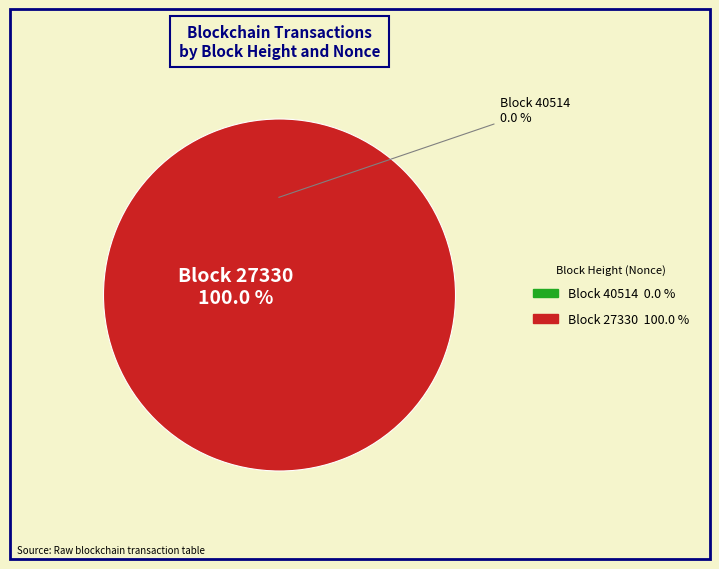

Rank the categories by value from highest to lowest.

27330, 40514